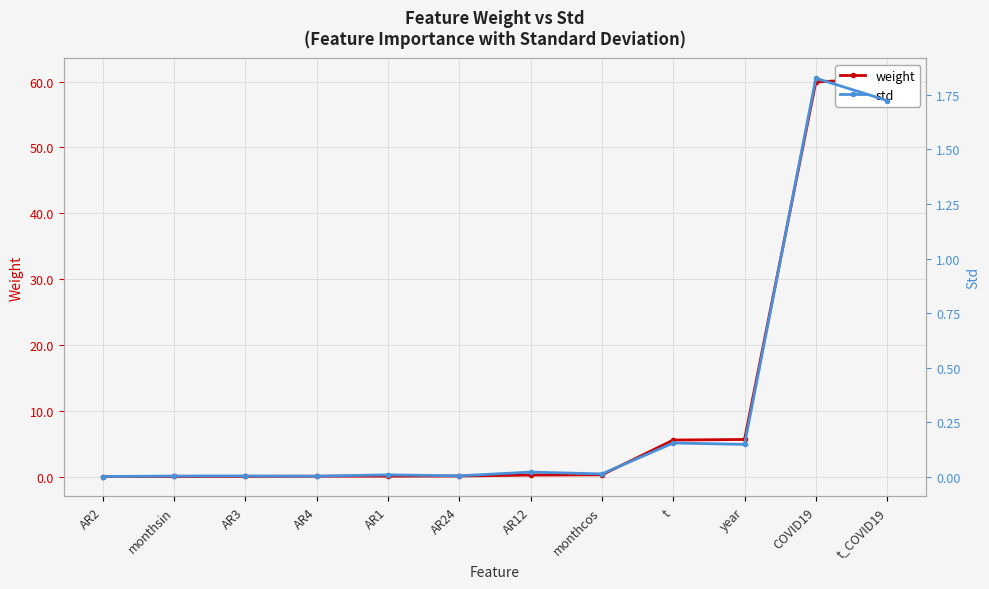

How many categories are shown in the chart?

12